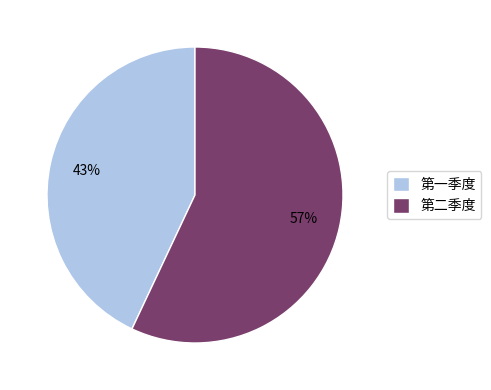

Rank the categories by value from highest to lowest.

第二季度, 第一季度